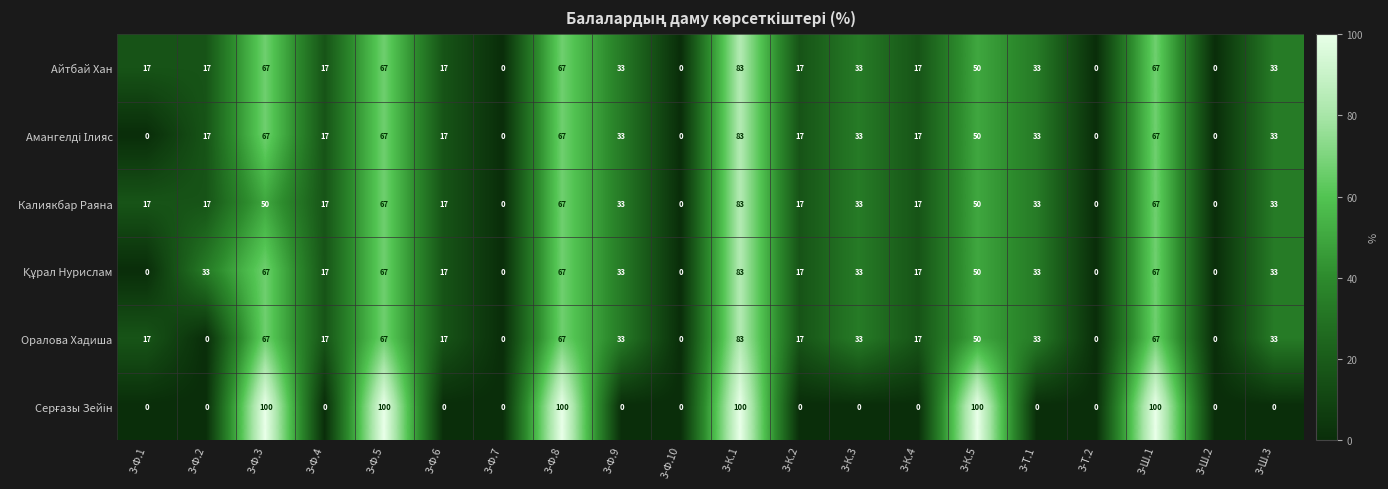

What is the highest value of the Оралова Хадиша series?

83